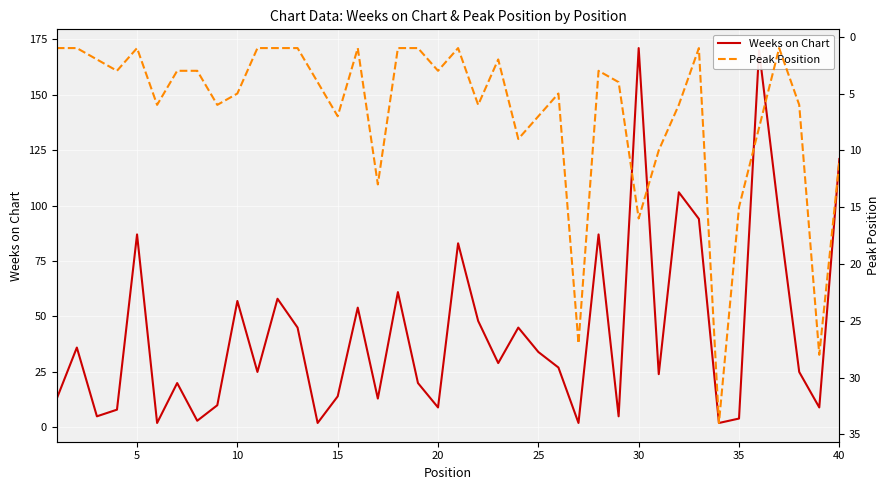

True or false: Weeks on Chart and Peak Position intersect in this chart.

True